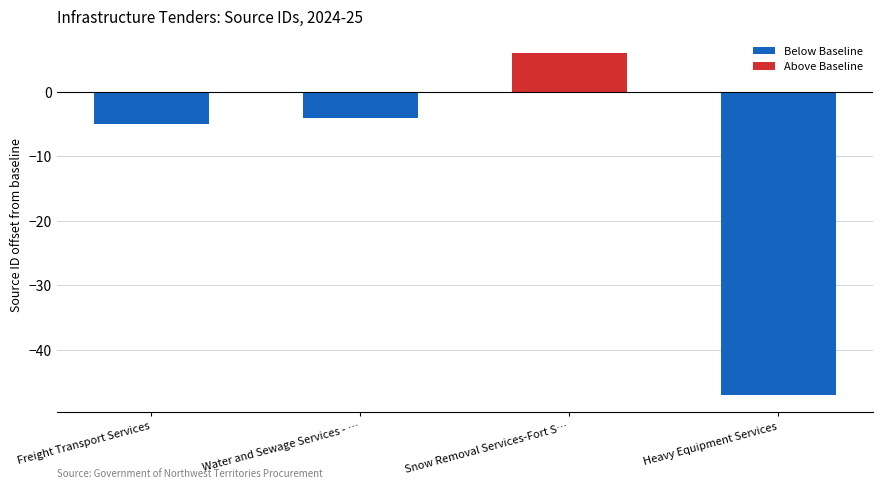

What position from the right is Water and Sewage Services - Tsiigehtchic?

3